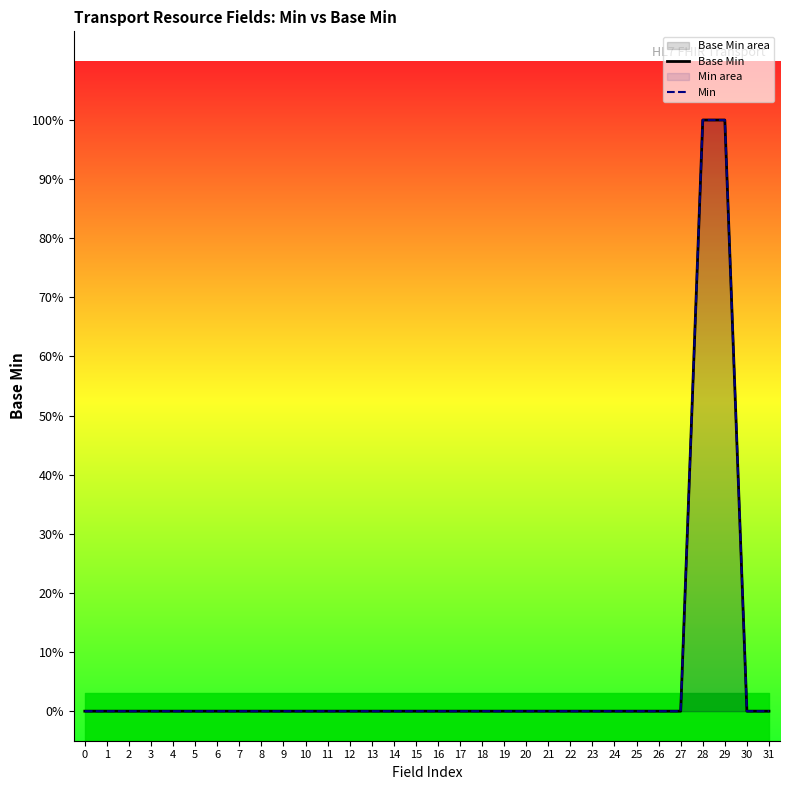

Reading left to right, transcribe all the data shown in this chart.

Base Min: 0	0	0	0	0	0	0	0	0	0	0	0	0	0	0	0	0	0	0	0	0	0	0	0	0	0	0	0	1	1	0	0
Min: 0	0	0	0	0	0	0	0	0	0	0	0	0	0	0	0	0	0	0	0	0	0	0	0	0	0	0	0	1	1	0	0